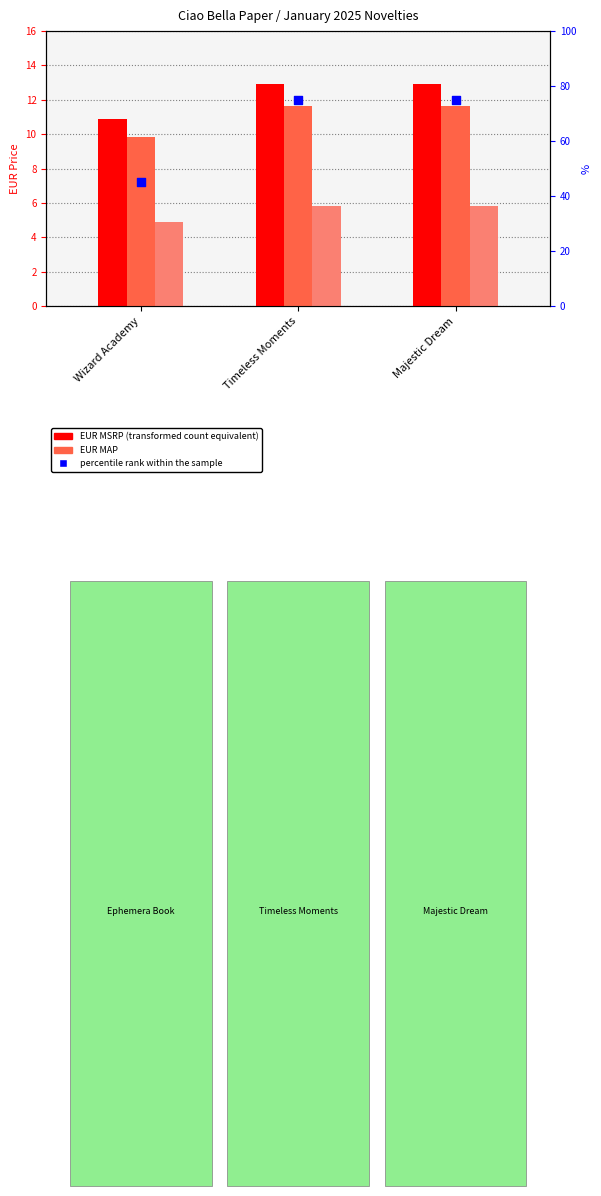

Which series contains the highest Y value?

percentile rank within the sample